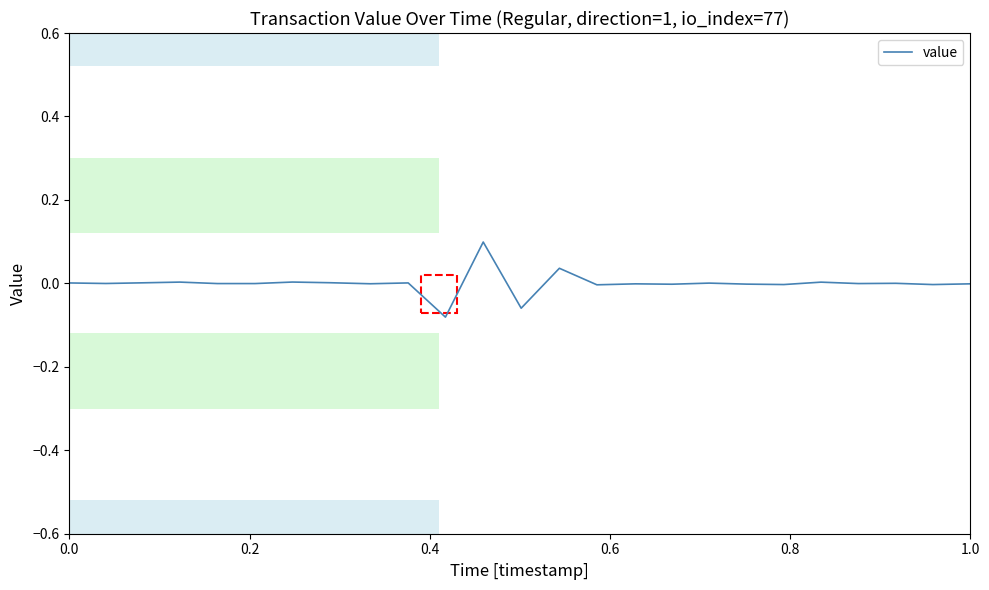

What is the maximum value shown in the chart?

0.1